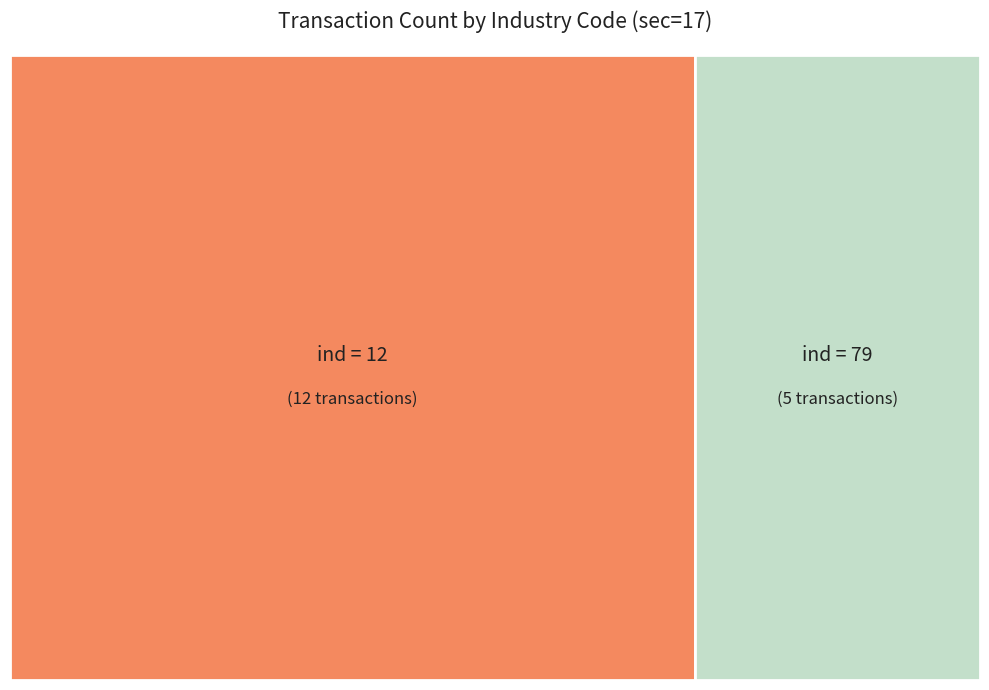

Does ind_79 represent more than half of the total?

No